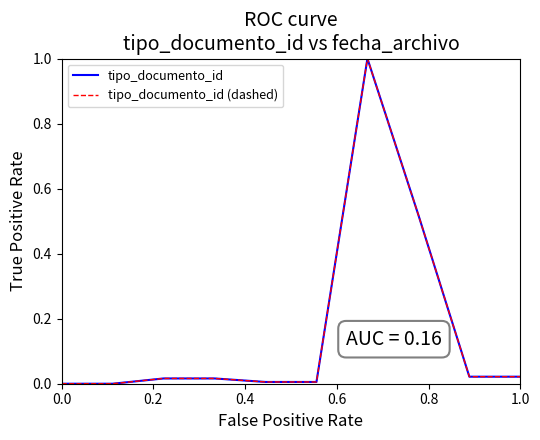

Is this an area chart (filled region under the line)?

No